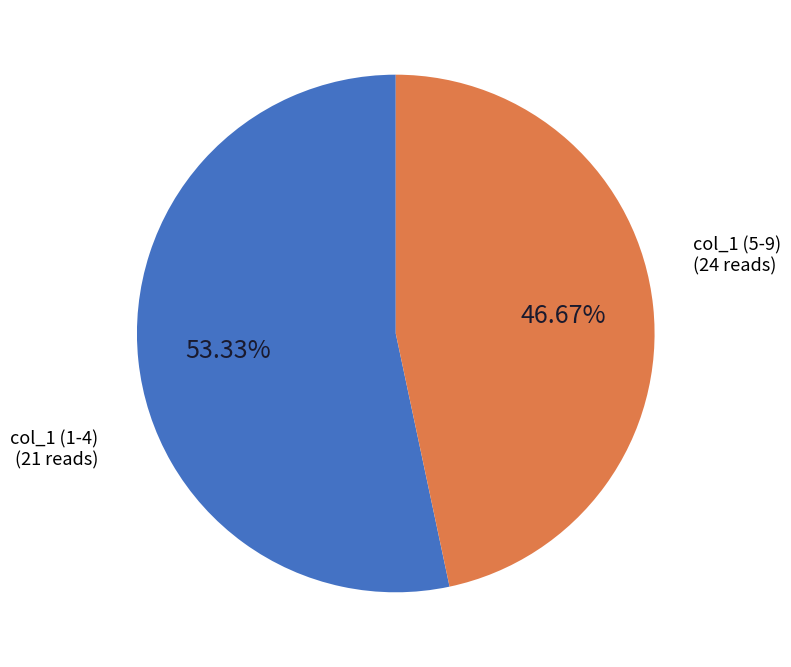

Does col_1 (1-4) account for over 50% of the chart?

No